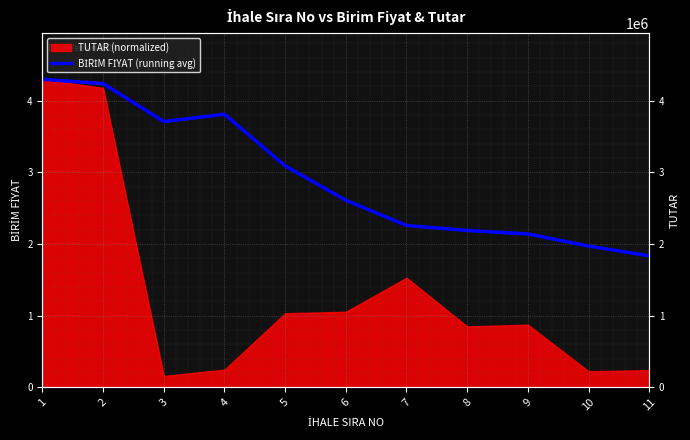

What is the difference between the maximum and second lowest values?

2.3